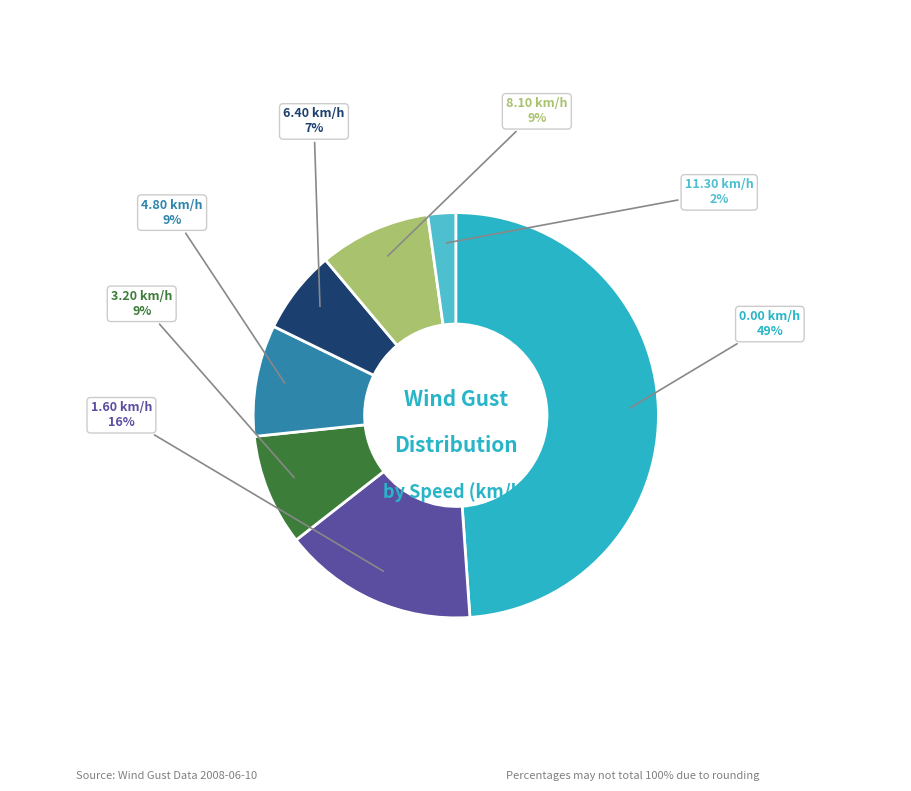

How many slices are in this pie chart?

7